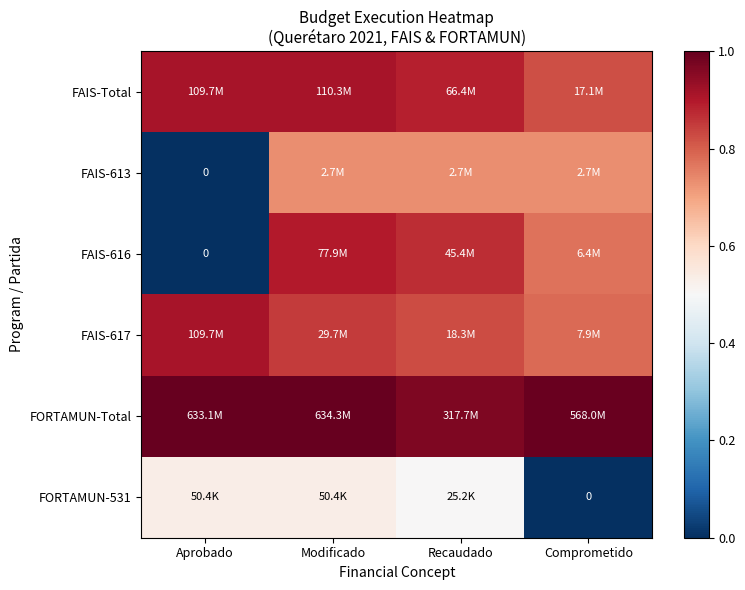

At which label is FAIS-616 closest to 0?

Aprobado